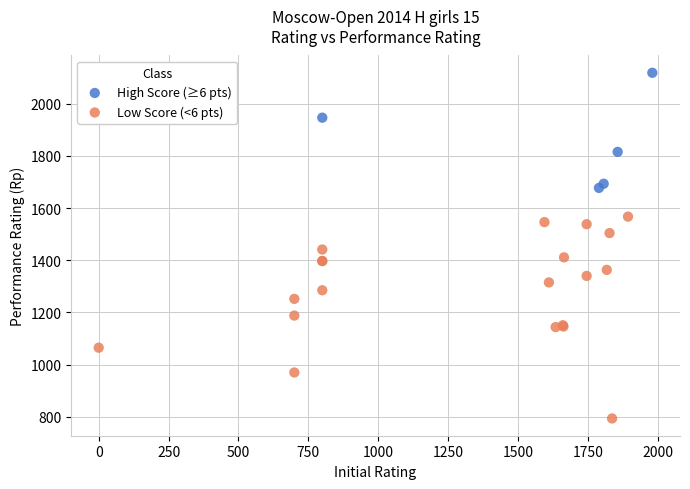

What are all the series names shown in the legend?

High Score (≥6 pts), Low Score (<6 pts)